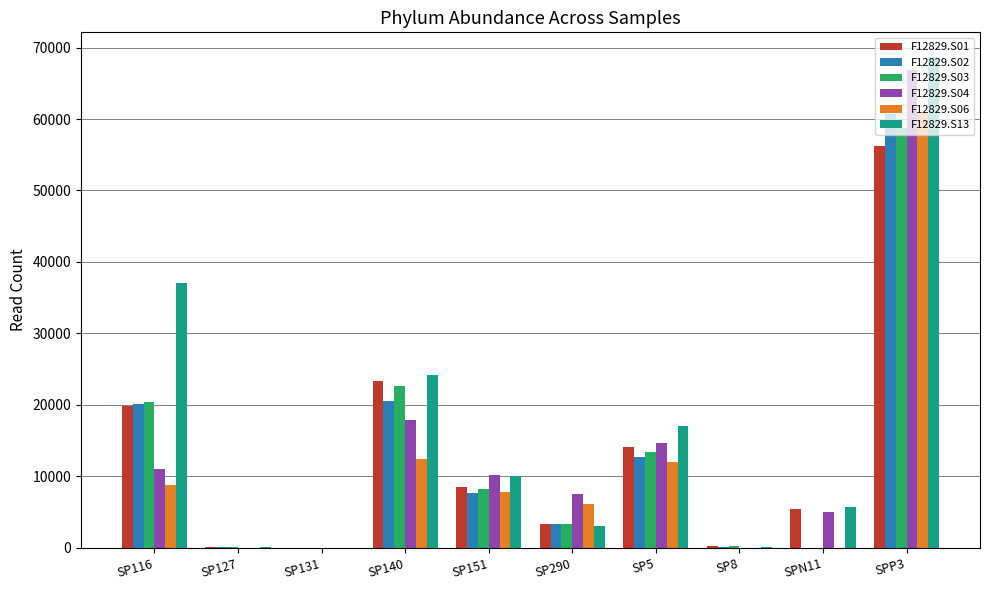

What is the difference between the F12829.S13 values at SP140 and SP127?

24116